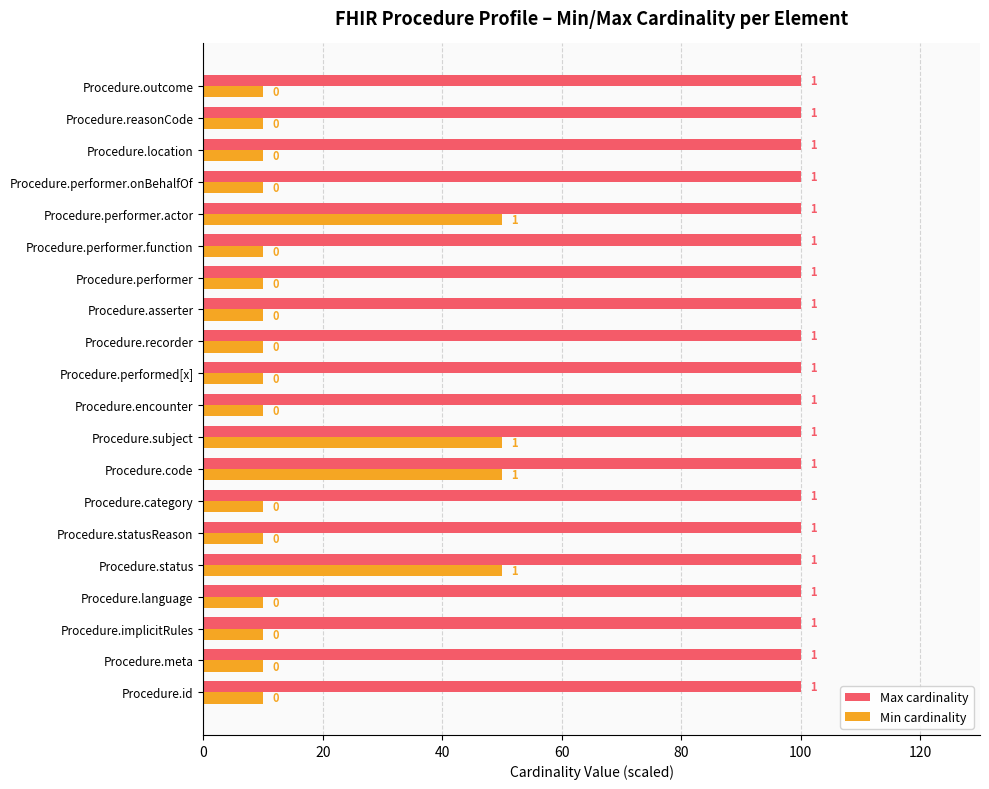

What are all the series names shown in the legend?

Max cardinality, Min cardinality